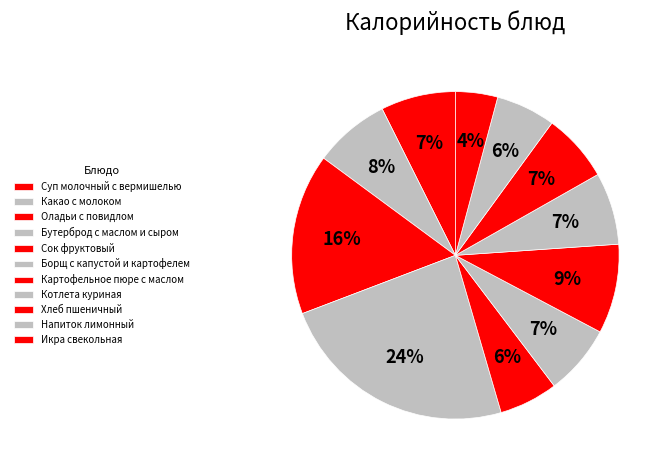

What is the smallest slice in the pie chart?

Икра свекольная